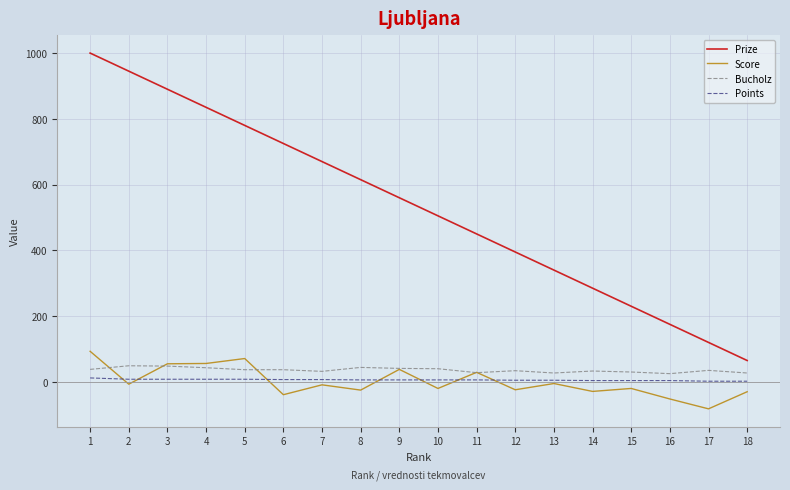

The value of Bucholz at 16 is 25. True or false?

True